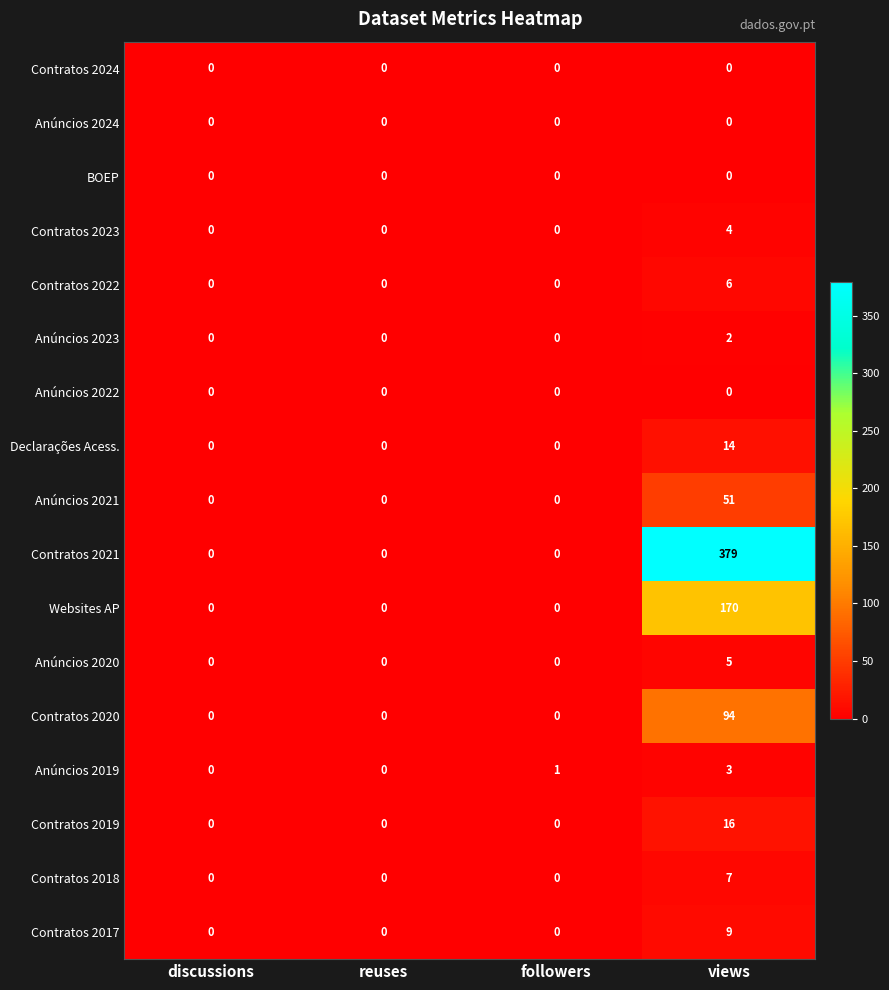

Which series has the largest range (max minus min)?

Contratos 2021